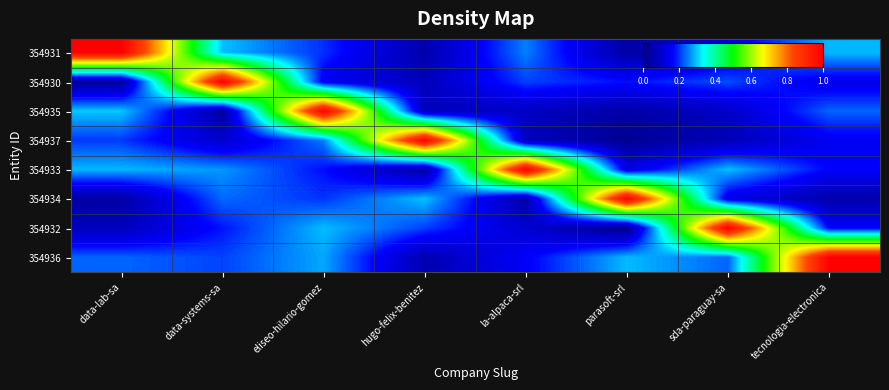

At which category does the chart reach its minimum across all series?

parasoft-srl